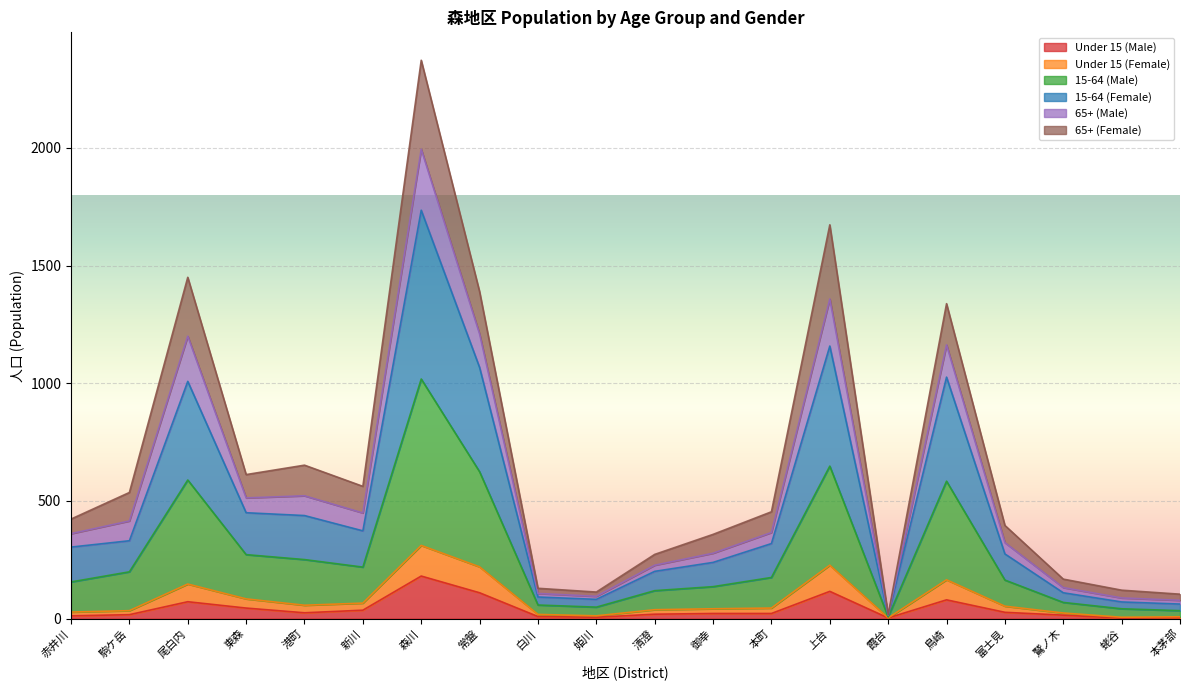

Does the chart display data point markers on the line(s)?

No